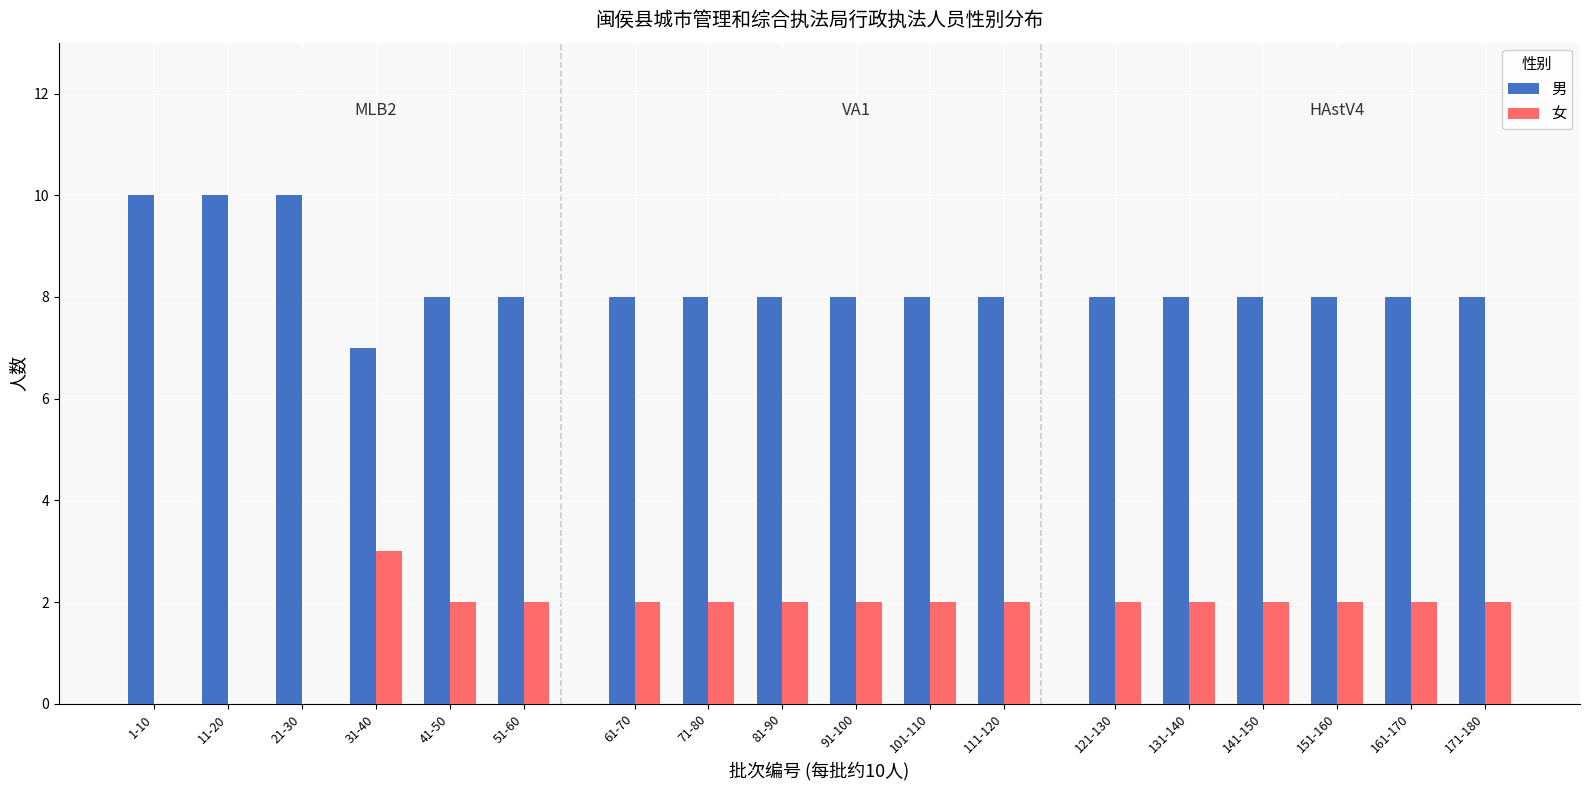

What are all the series names shown in the legend?

男, 女